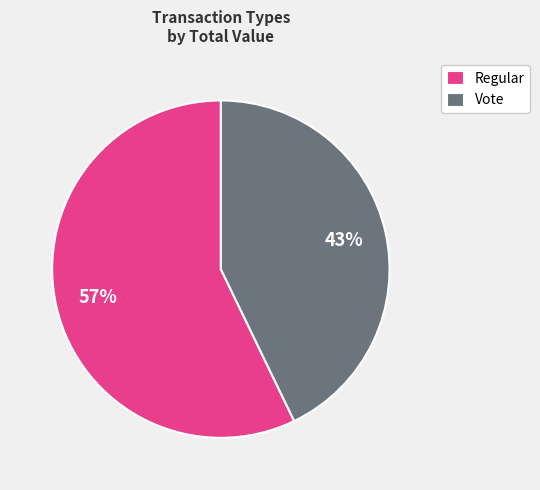

Does Regular represent more than half of the total?

Yes